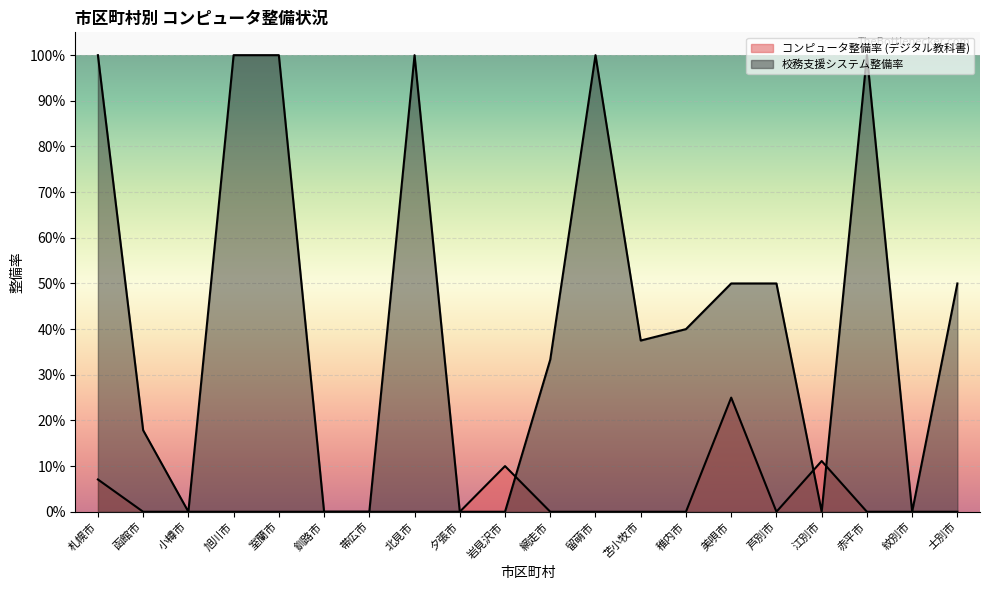

What is the maximum value shown in the chart?

1.0